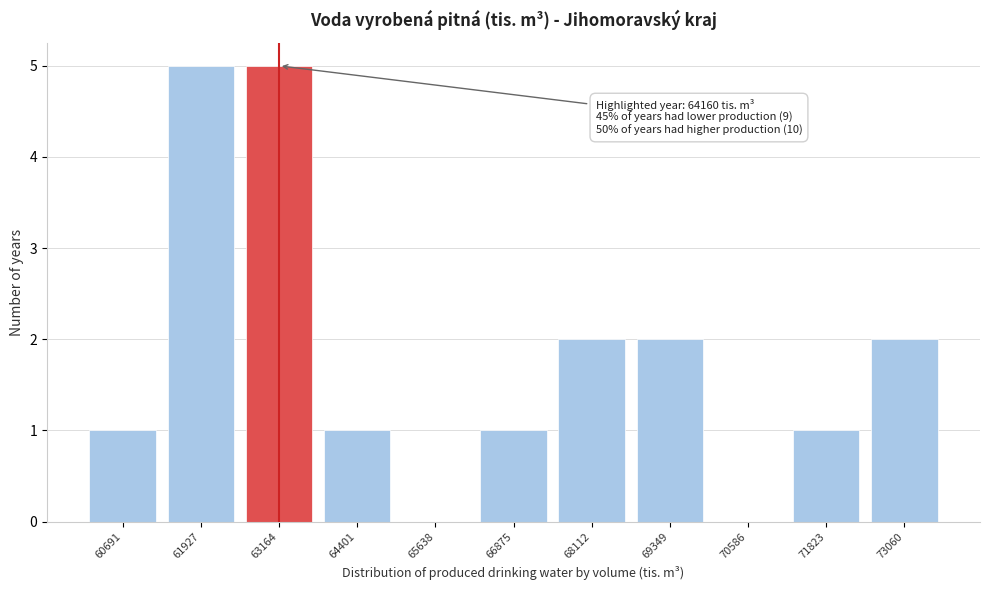

Reading left to right, list all the values displayed in this chart.

60691=1	61927=5	63164=5	64401=1	65638=0	66875=1	68112=2	69349=2	70586=0	71823=1	73060=2